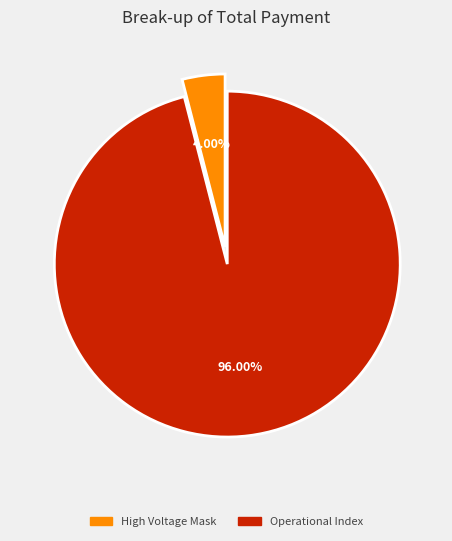

The Operational Index slice represents 96% of the pie. True or false?

True